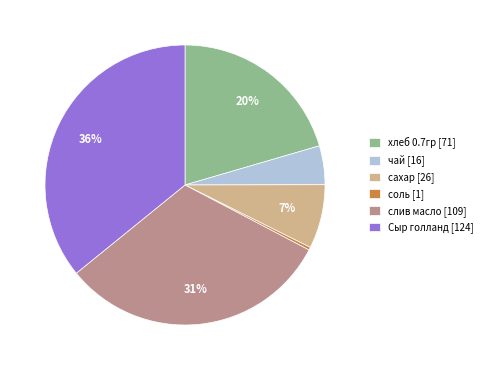

To the nearest percent, what portion does сахар represent?

7%